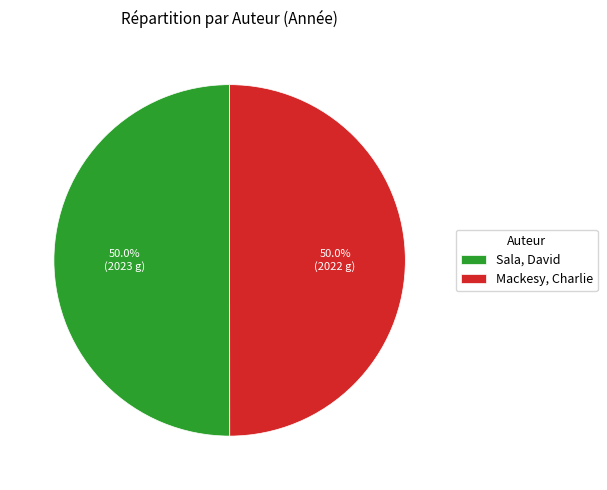

Is it true that Mackesy, Charlie is 36% of the pie?

False